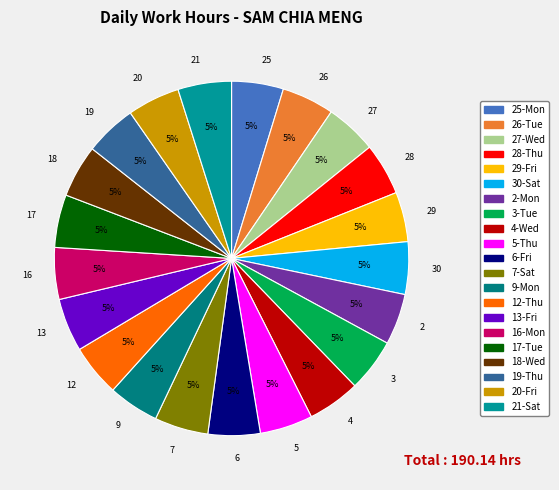

To the nearest percent, what is the average slice percentage?

5%